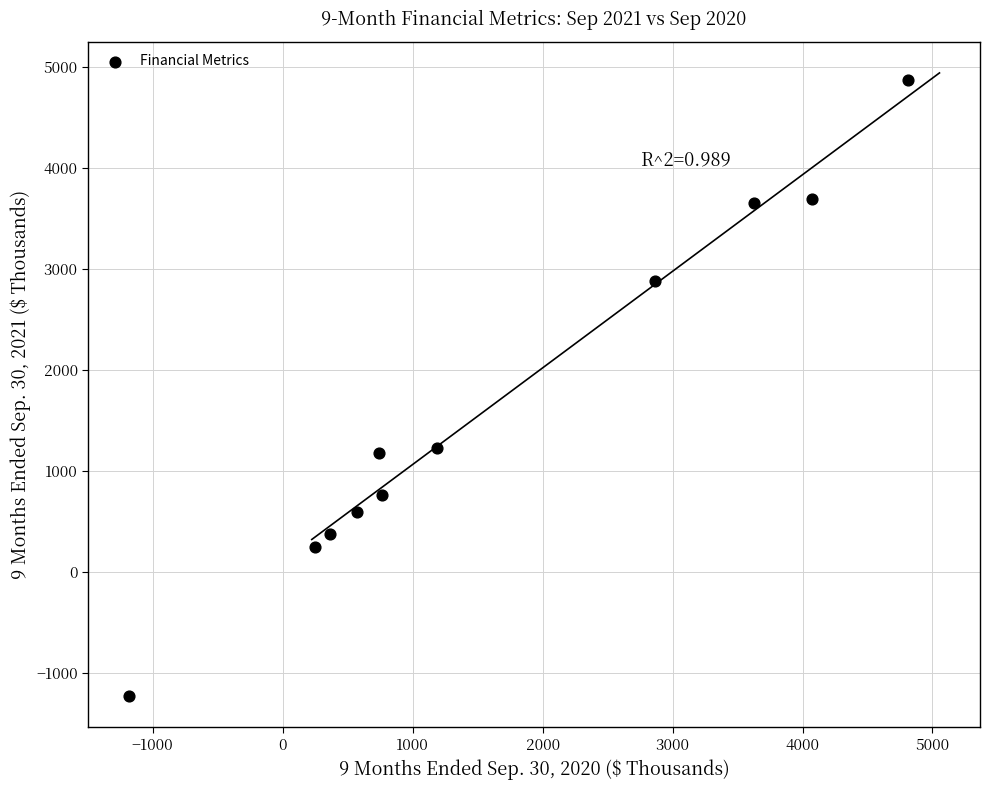

What is the range of Y values (max minus min)?

6101